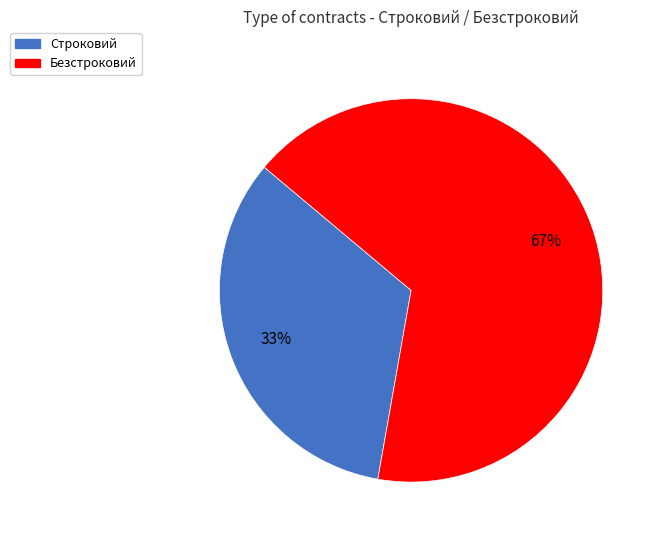

To the nearest percent, what is the combined percentage of Безстроковий and Строковий?

100%